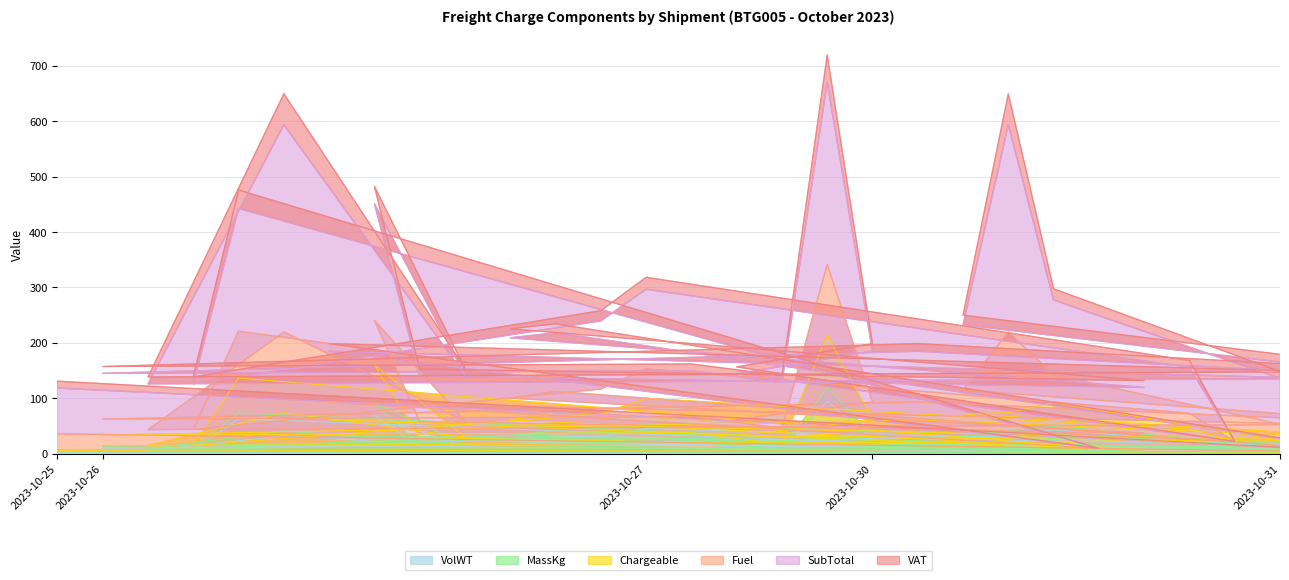

At which label does VolWT first exceed 16?

2023-10-27